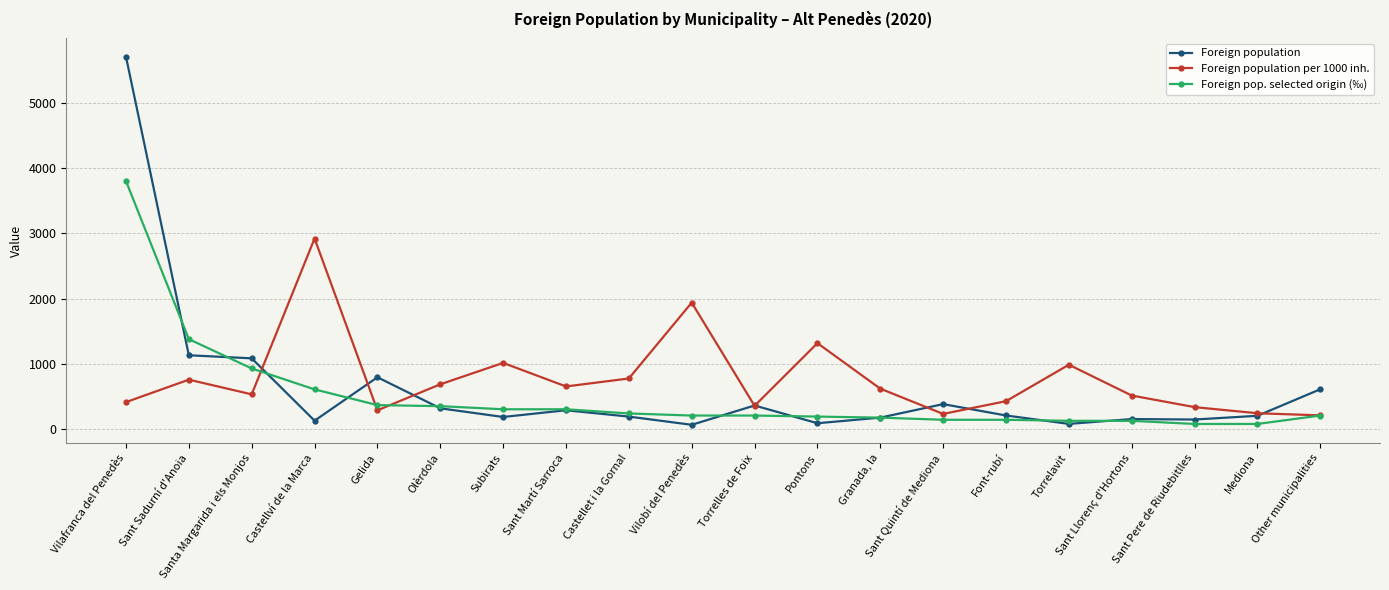

Which category has the highest value across all series?

Vilafranca del Penedès